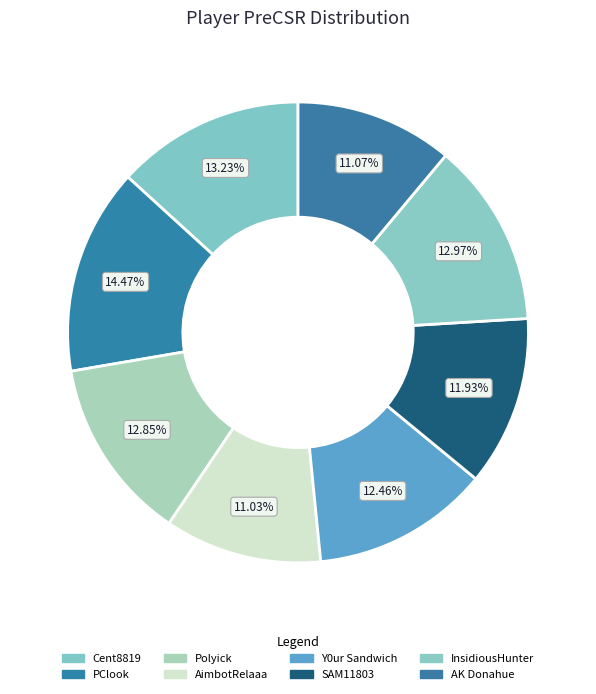

What percentage is the InsidiousHunter slice, to the nearest percent?

13%